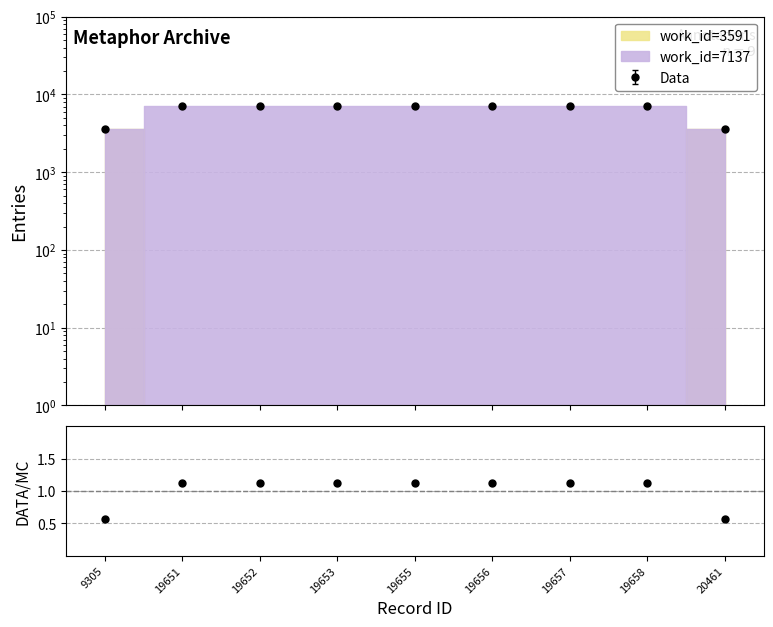

True or false: there are more than 1 points higher than both neighbors.

False